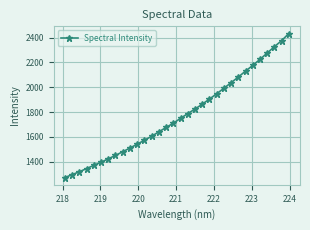

What is the difference between the maximum and minimum values?

1159.4